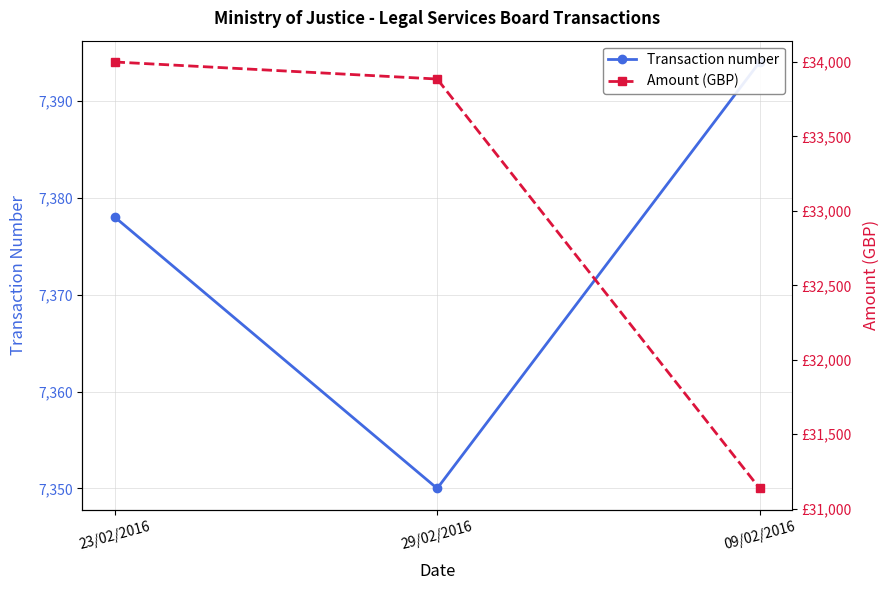

What is the average value of the Transaction number series?

7374.0